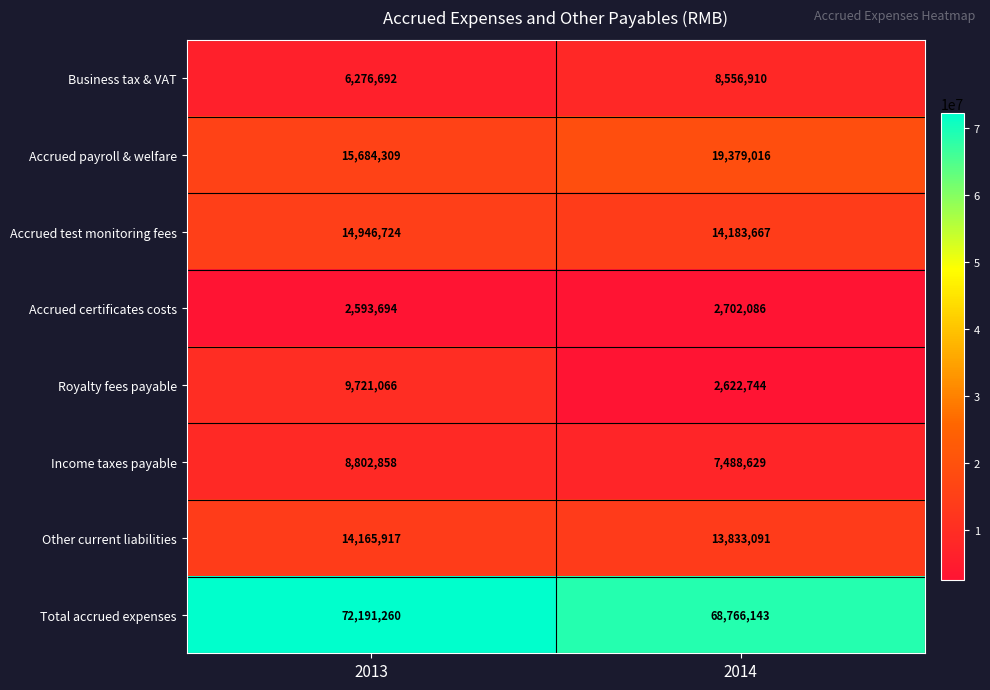

What is the difference between the maximum and minimum values in the Other current liabilities series?

332826